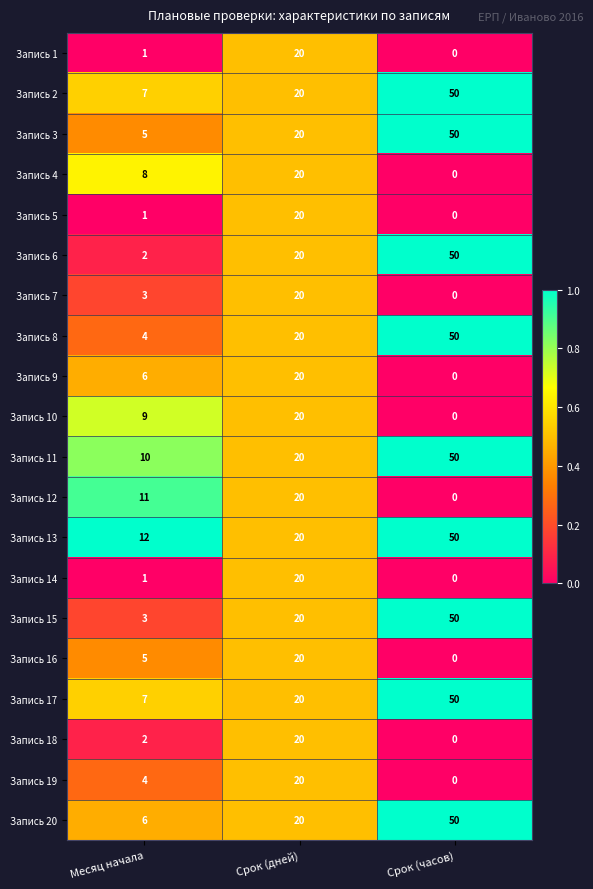

The Запись 17 series shows 20 at Срок (дней). True or false?

True